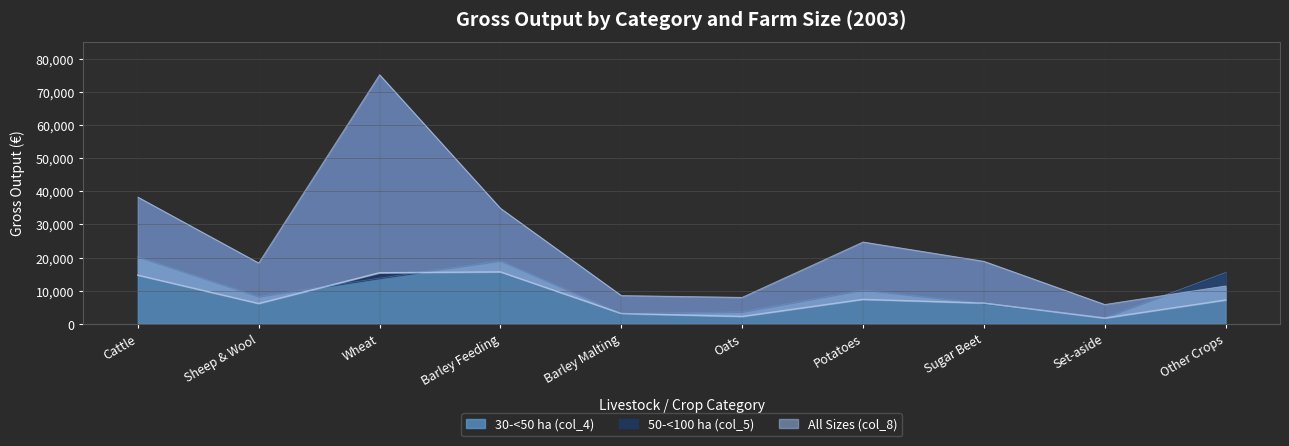

True or false: 30-<50 ha (col_4) has a value of 20268 at Cattle.

True